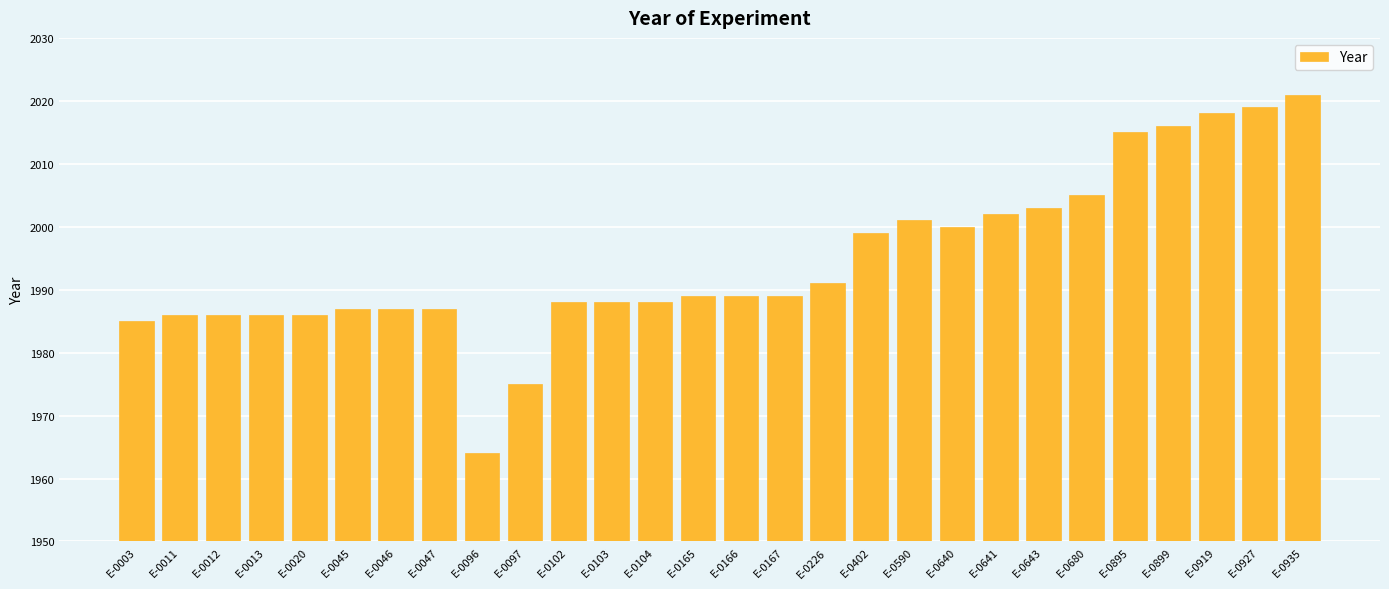

What is the value of the 10th bar from the left?

1975